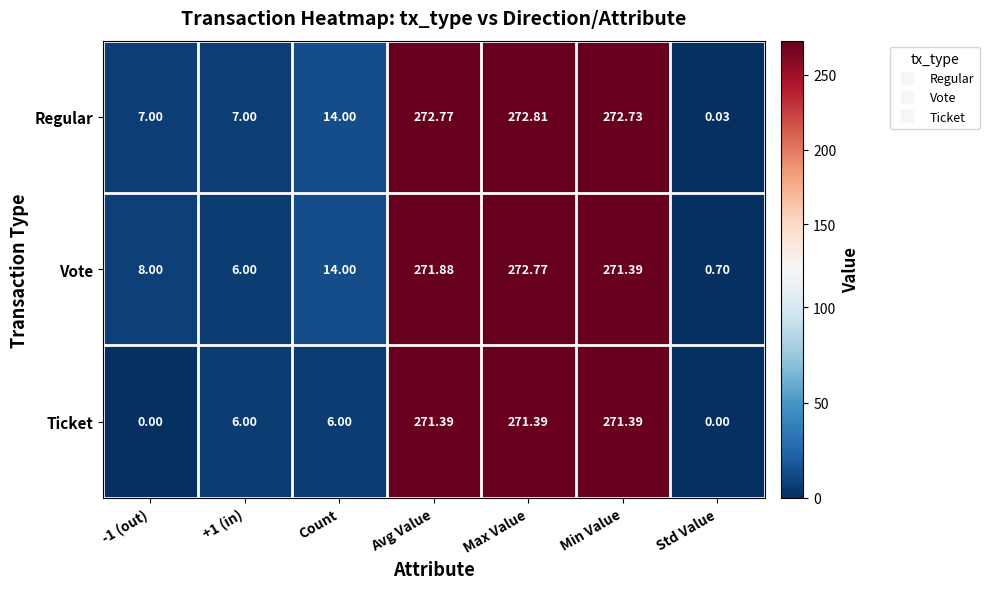

Is the value of Regular at Max Value greater than the value of Ticket at -1 (out)?

Yes